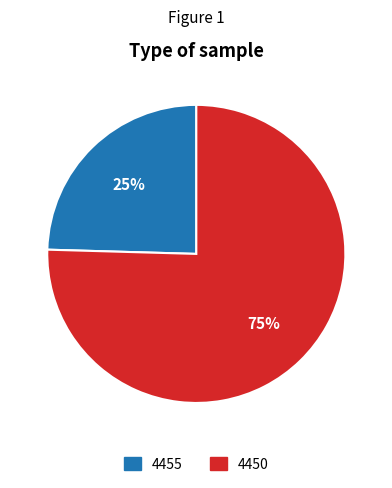

How many slices are in this pie chart?

2